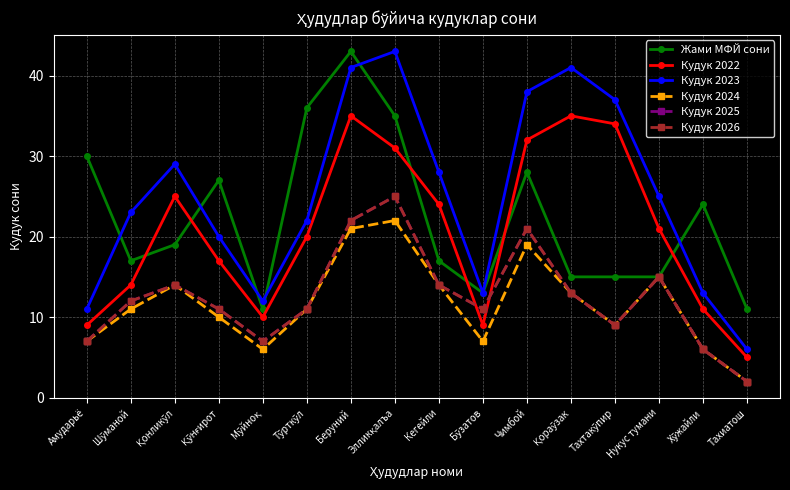

At which category is the sum across all series the highest?

Беруний